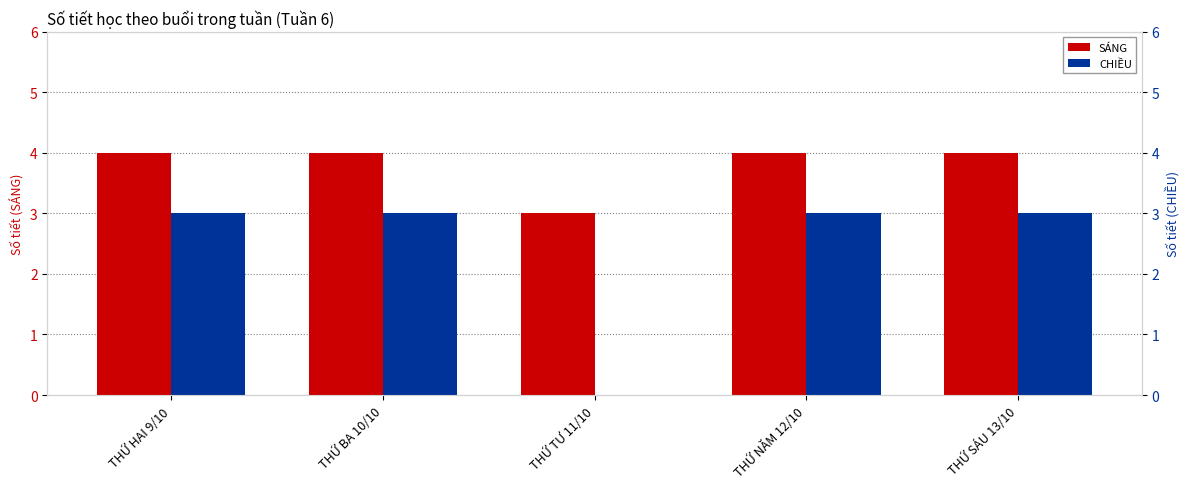

List the series in order of their overall mean, lowest first.

CHIỀU, SÁNG